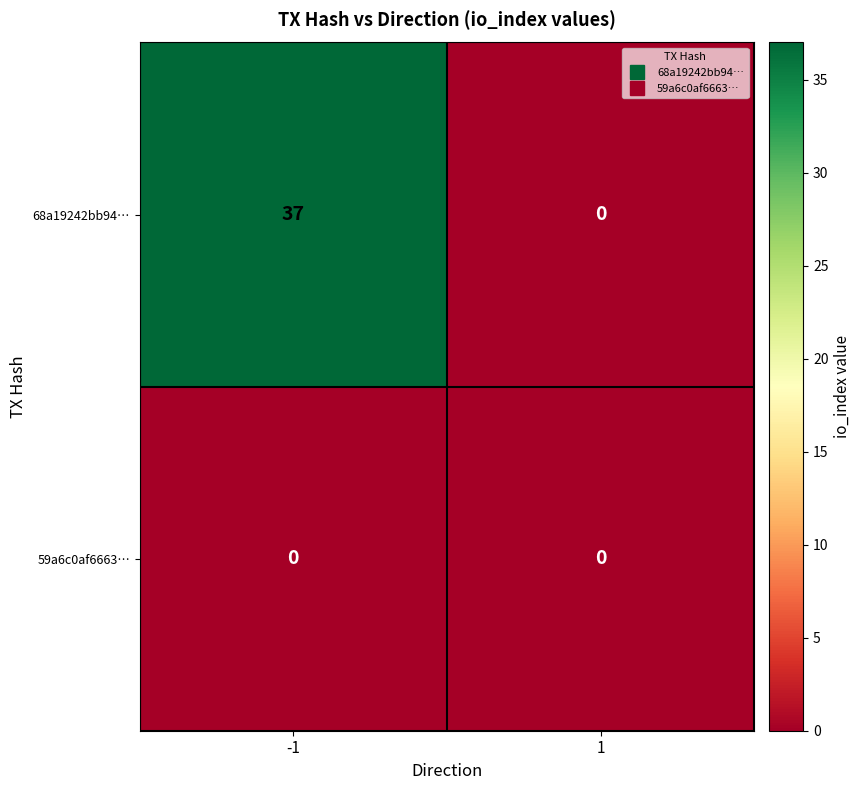

At which category is the sum across all series the highest?

-1